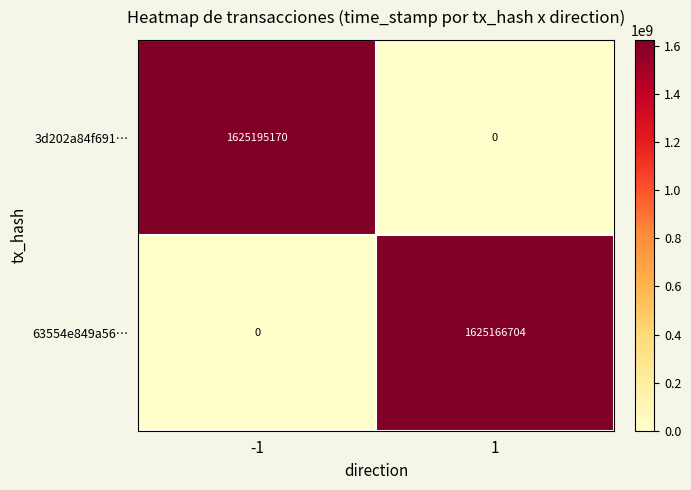

What is the difference between the 63554e849a56… values at 1 and -1?

1625166704